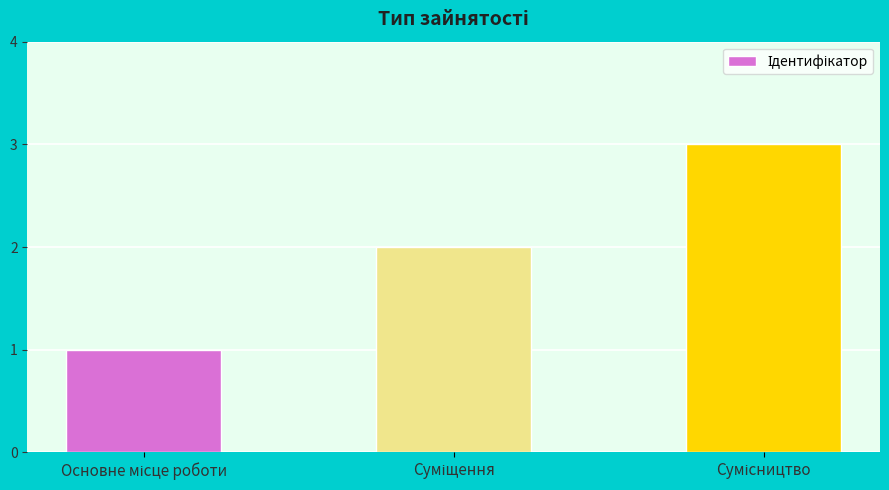

Reading left to right, what are all the values shown in this chart?

1	2	3